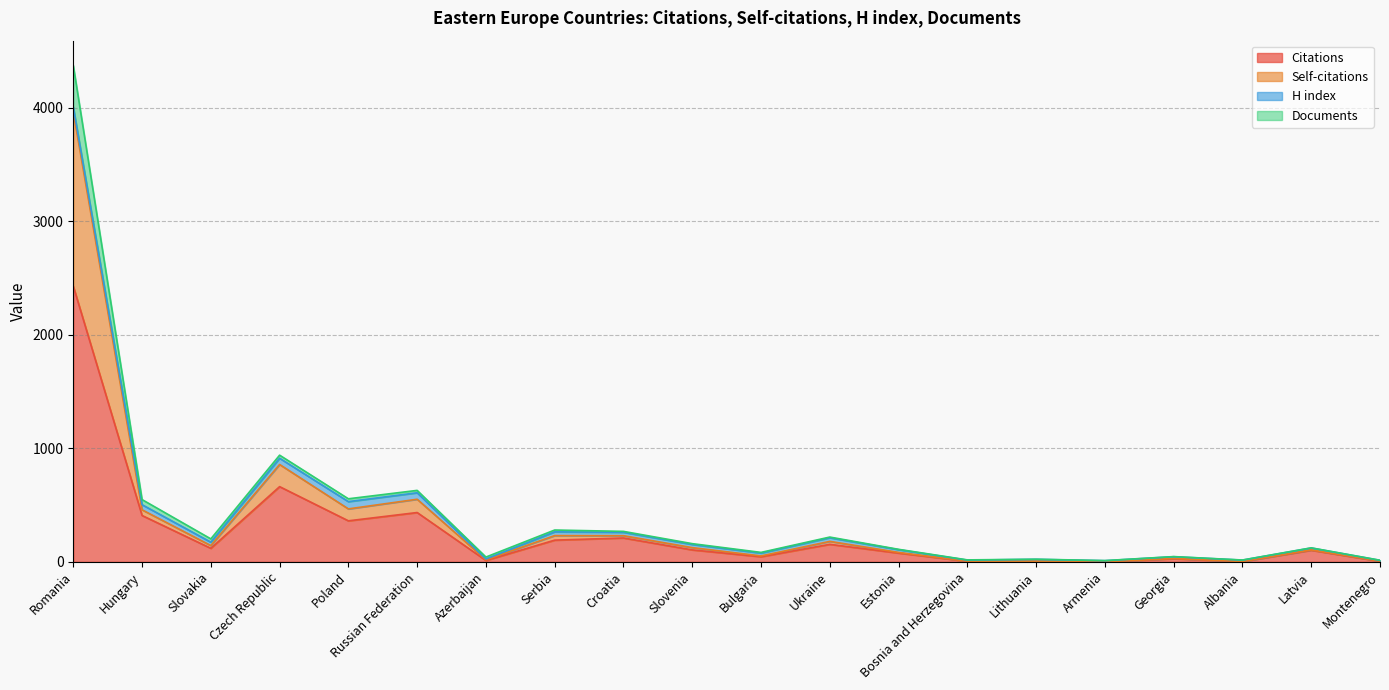

At which label is Citations closest to 1213?

Czech Republic